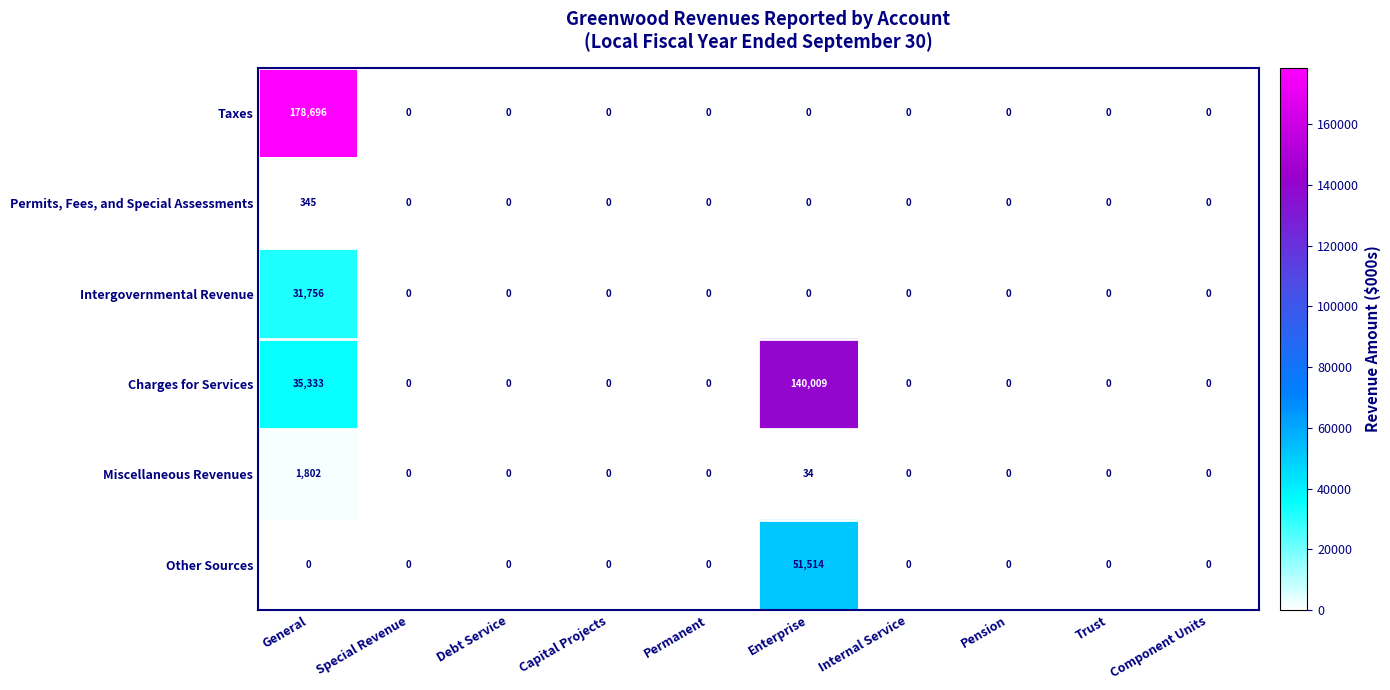

At which category is the sum across all series the highest?

General